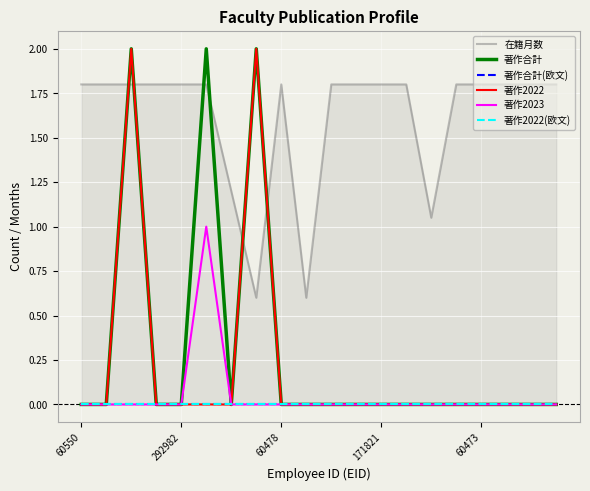

At which label does 著作合計(欧文) reach its minimum?

60550